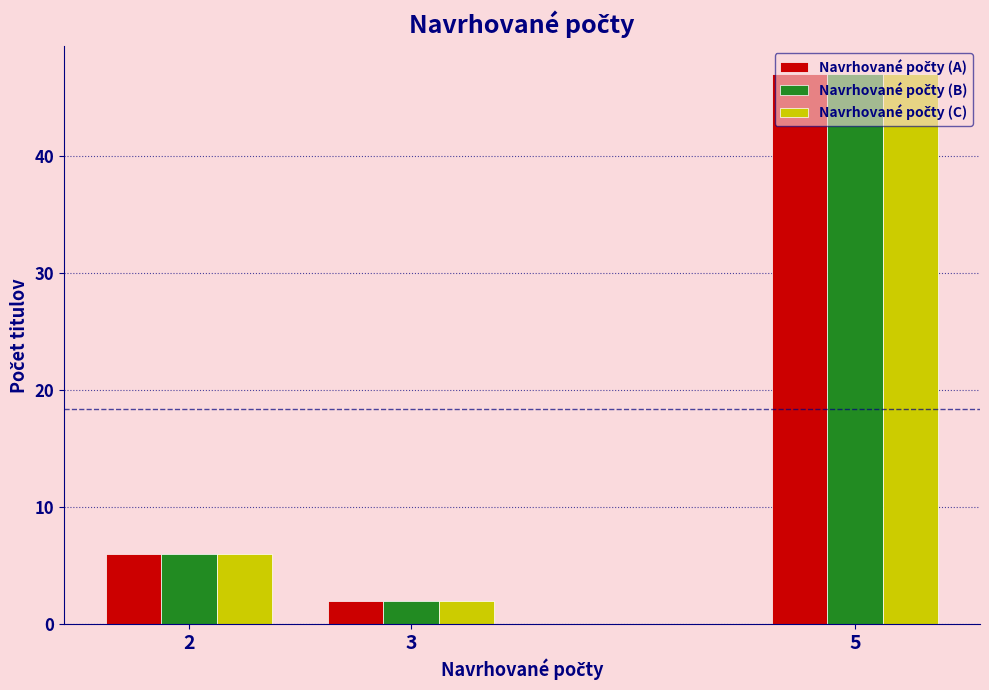

At which category is the sum across all series the highest?

5